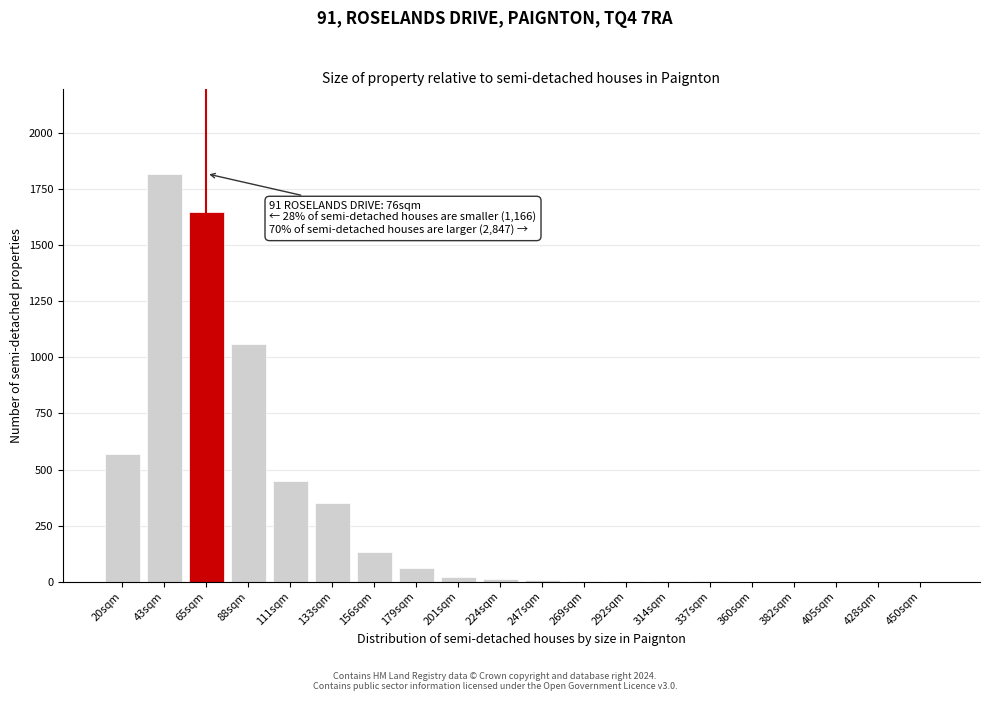

At which category does the chart reach its peak across all series?

43sqm